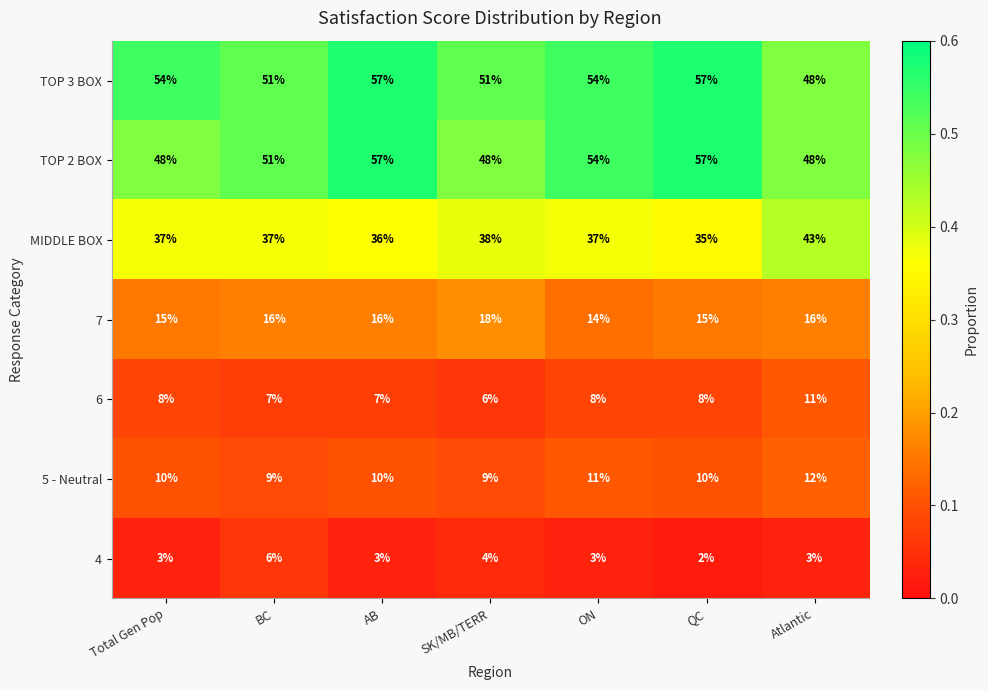

How many series are shown in this chart?

7